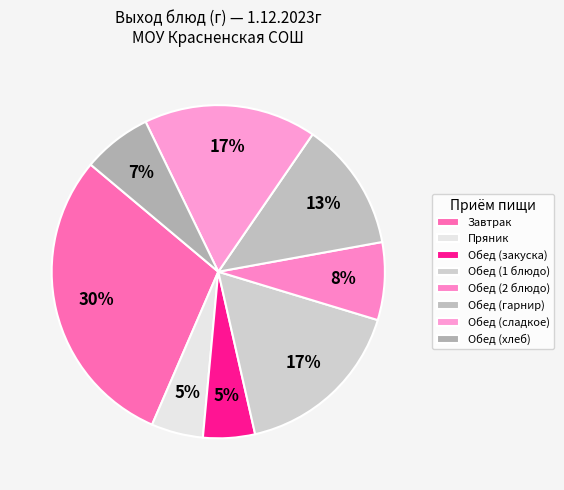

Is there a majority slice in this chart?

No